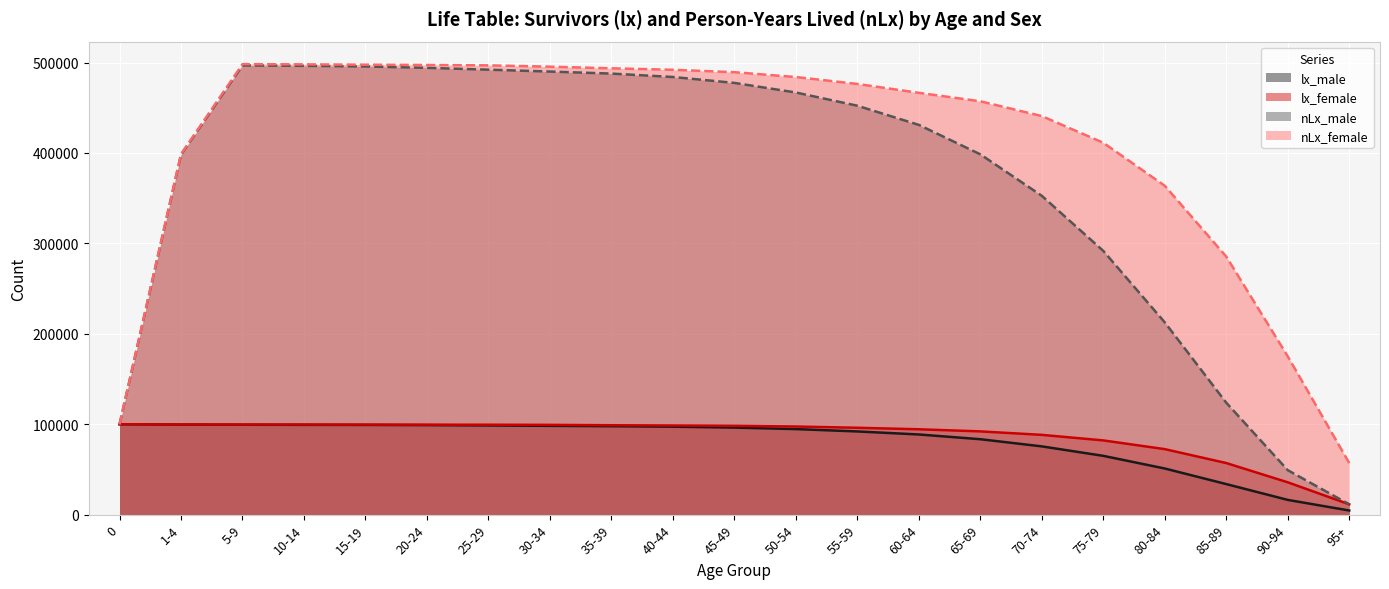

True or false: lx_male has more than 0 points higher than both neighbors.

False